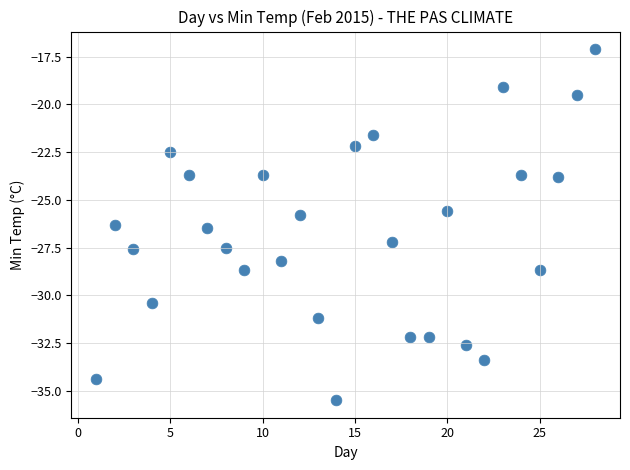

What is the range of X values (max minus min)?

27.0